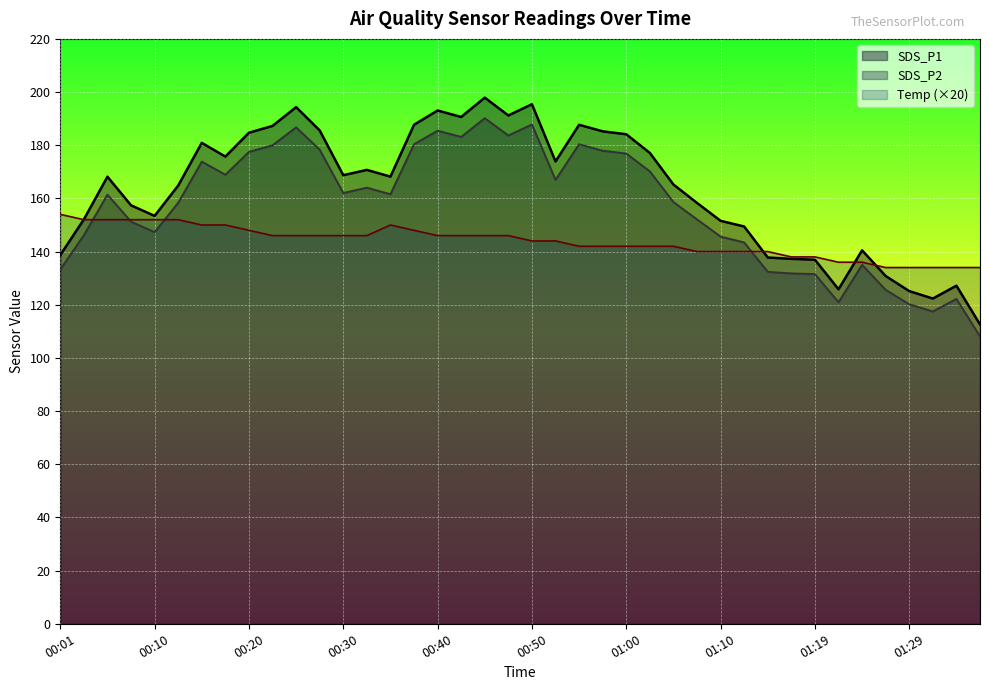

How many lines are shown in the chart?

3